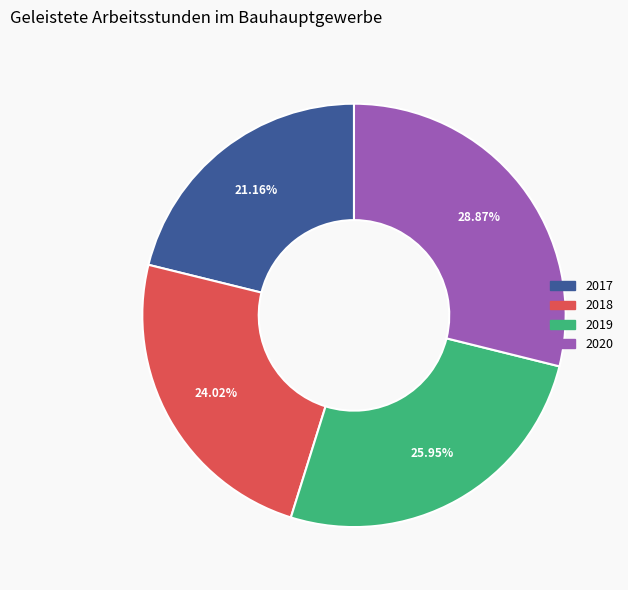

Is the sum of 2020 and 2017 greater than half?

Yes